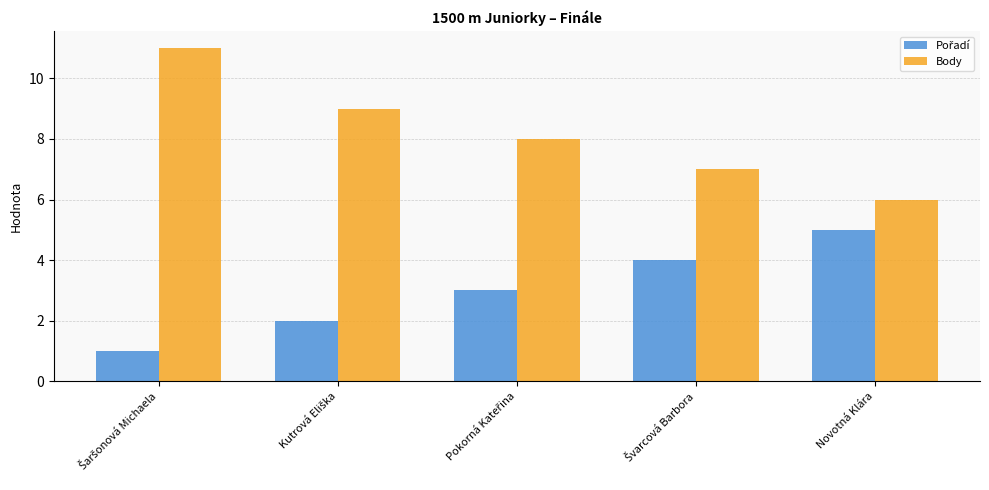

What is the greatest value displayed?

11